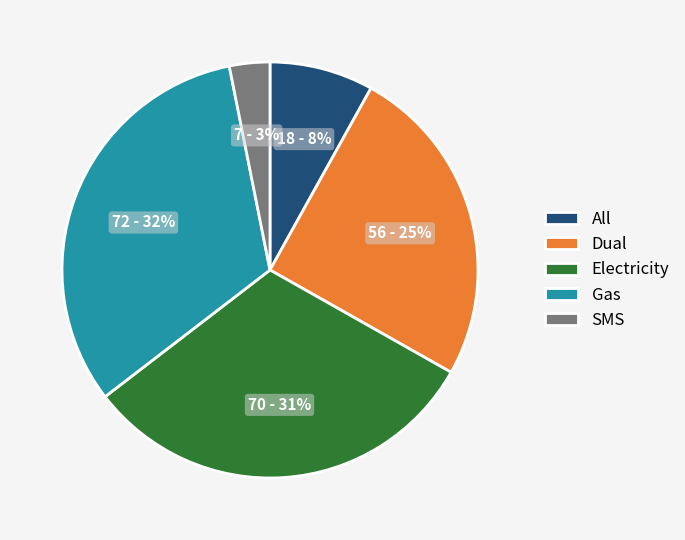

How many segments does this pie chart have?

5